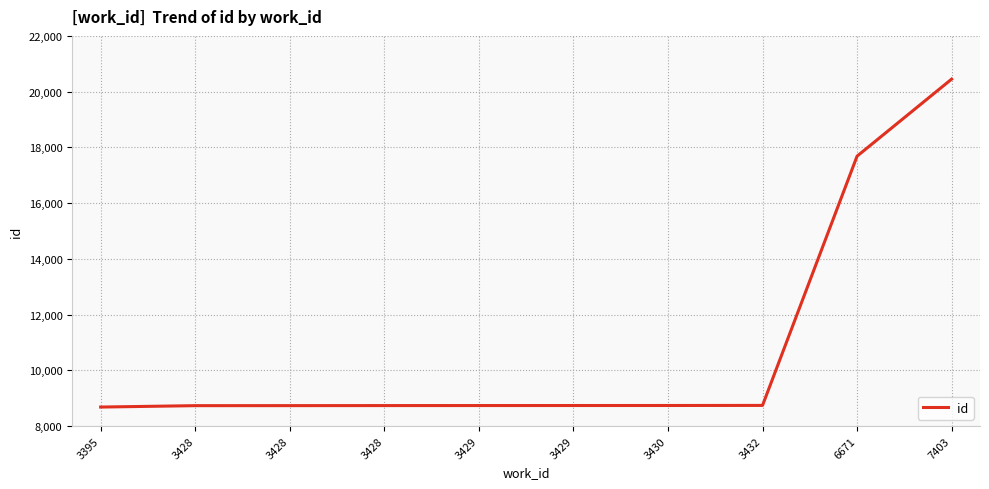

How many lines are shown in the chart?

1